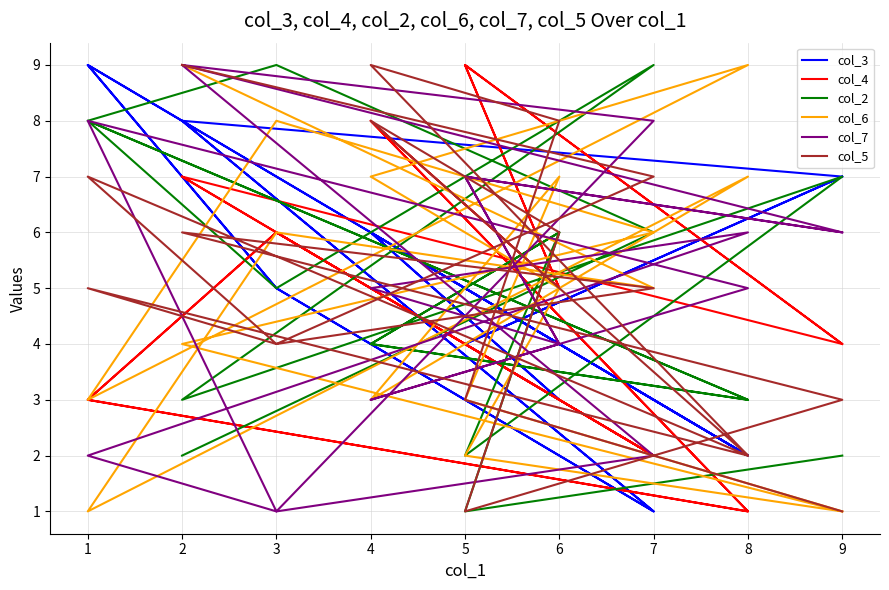

What is the maximum value shown in the chart?

9